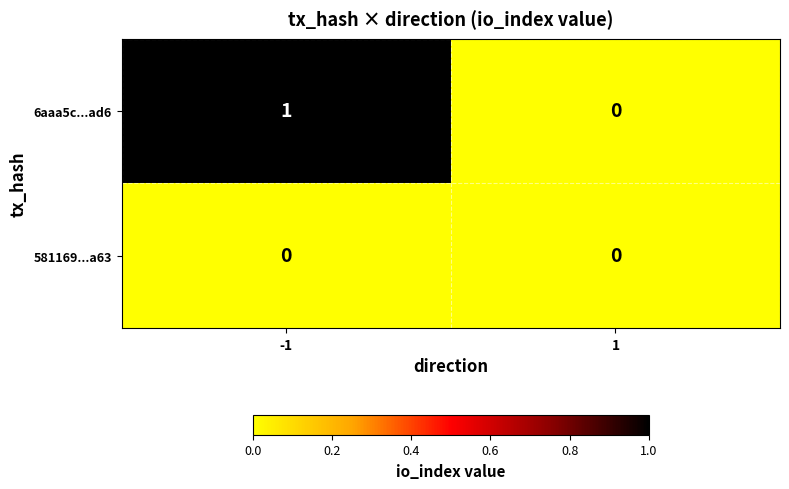

List the series in order of their peak value, lowest first.

581169...a63, 6aaa5c...ad6